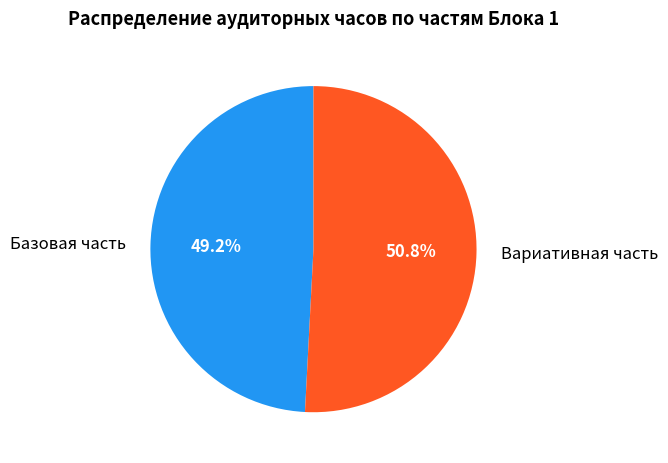

The Базовая часть slice represents 49% of the pie. True or false?

True